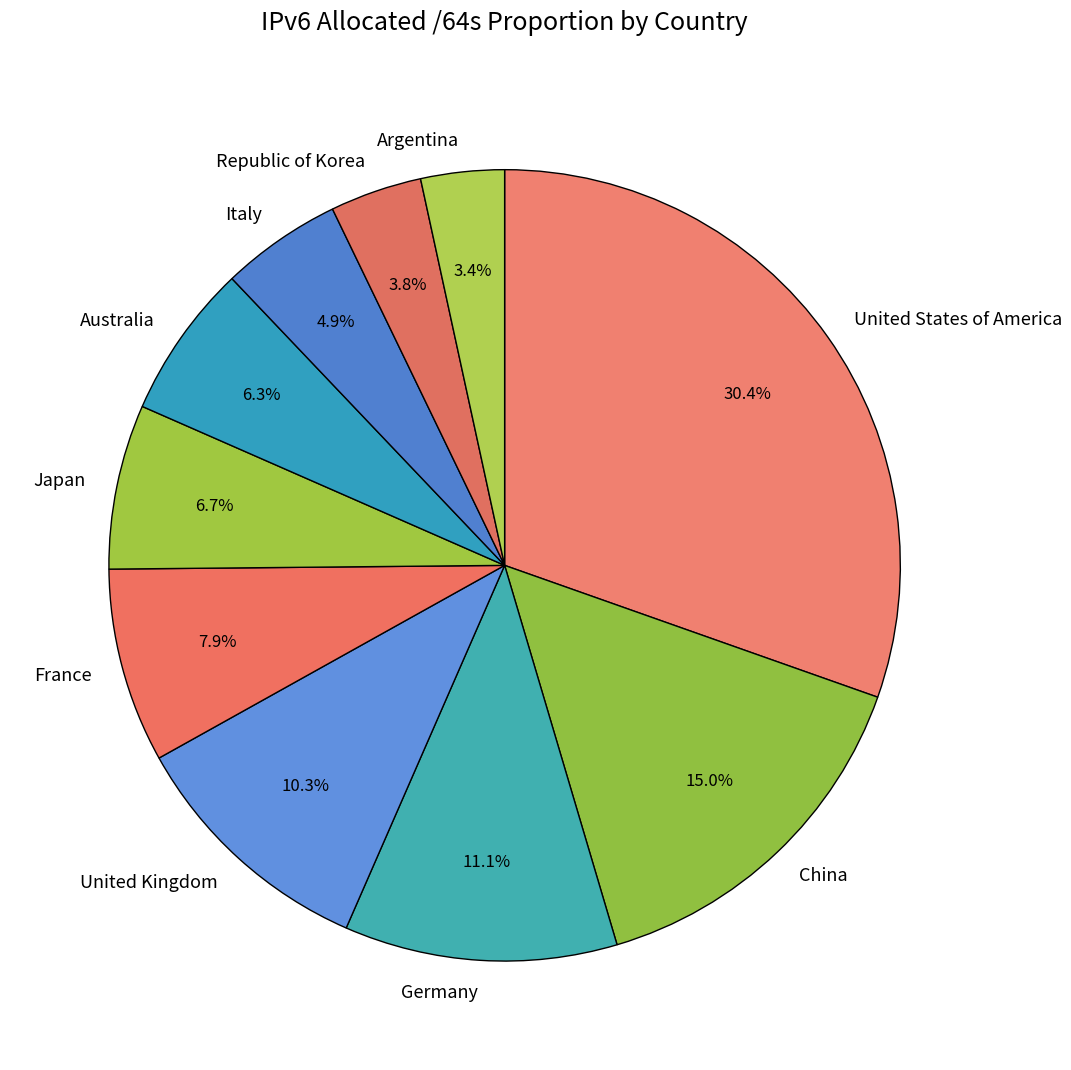

How much of the chart is everything except Australia?

93.7%